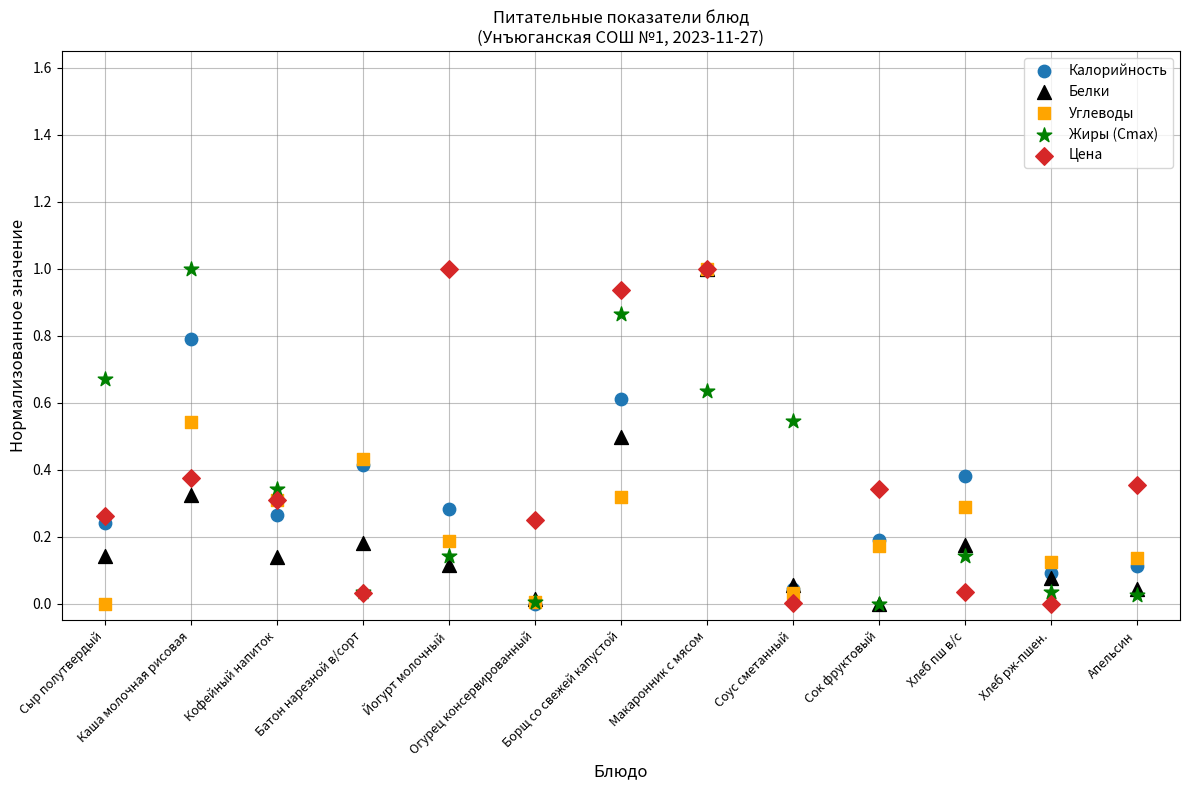

What are all the series names shown in the legend?

Калорийность, Белки, Углеводы, Жиры (Cmax), Цена